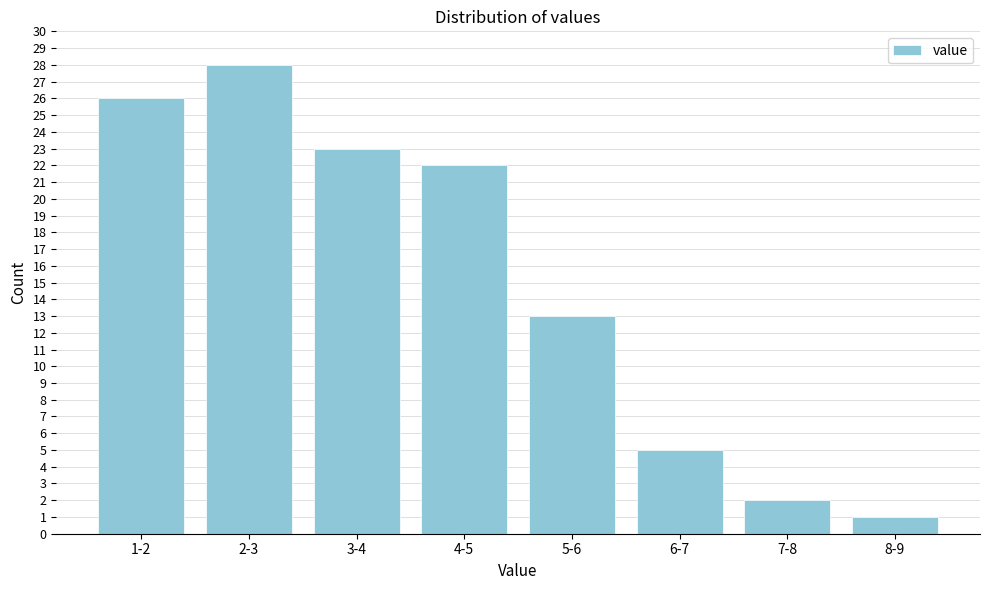

Reading left to right, transcribe all the data shown in this chart.

26	28	23	22	13	5	2	1